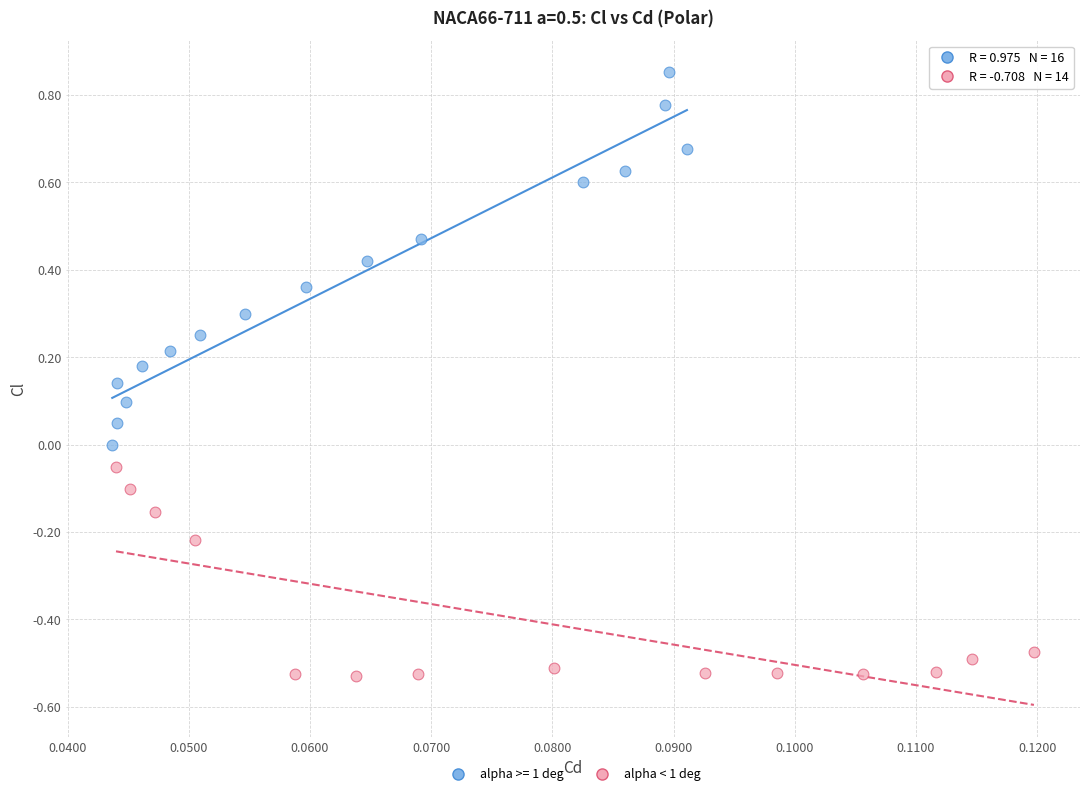

Which series has the largest Y range (max minus min)?

alpha >= 1 deg